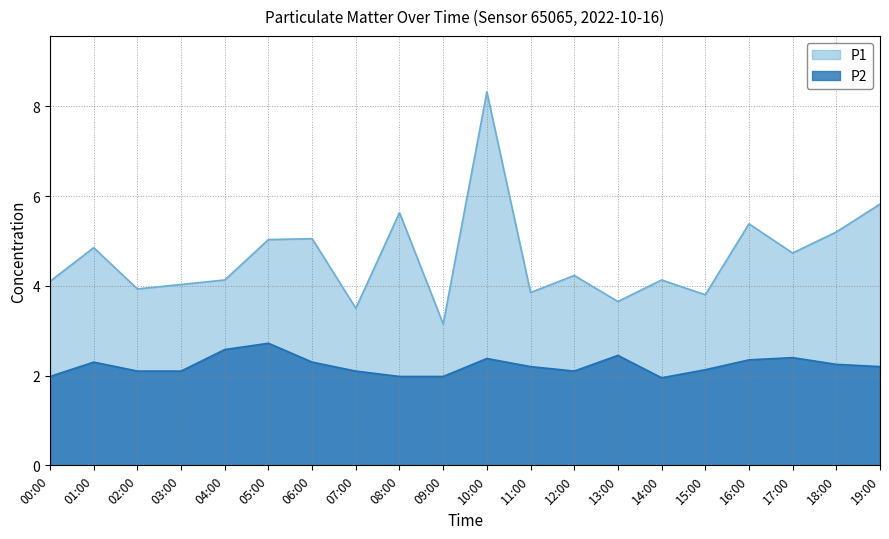

True or false: P1 and P2 intersect in this chart.

False